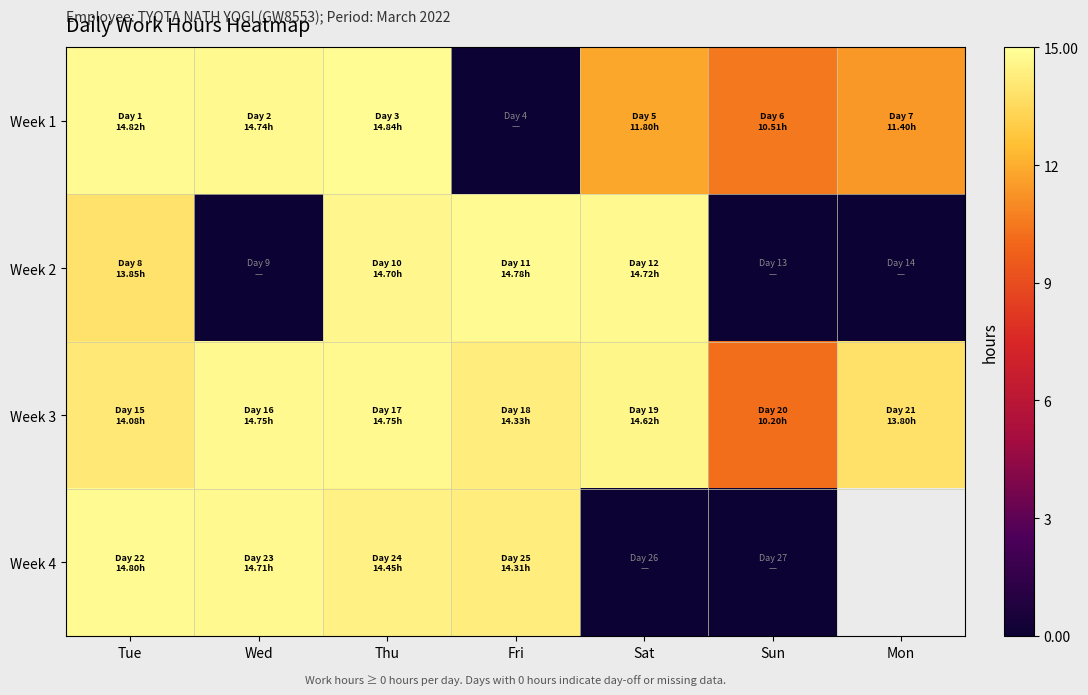

What is the difference between the maximum and minimum values in the Week 3 series?

4.6